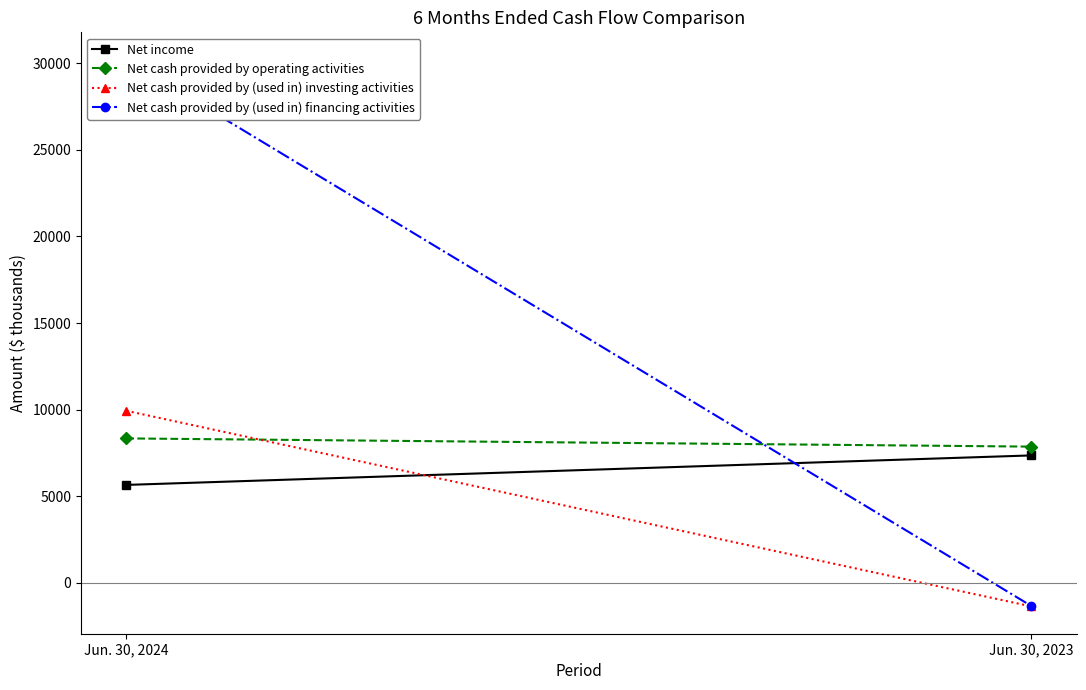

What are all the series names shown in the legend?

Net income, Net cash provided by operating activities, Net cash provided by (used in) investing activities, Net cash provided by (used in) financing activities